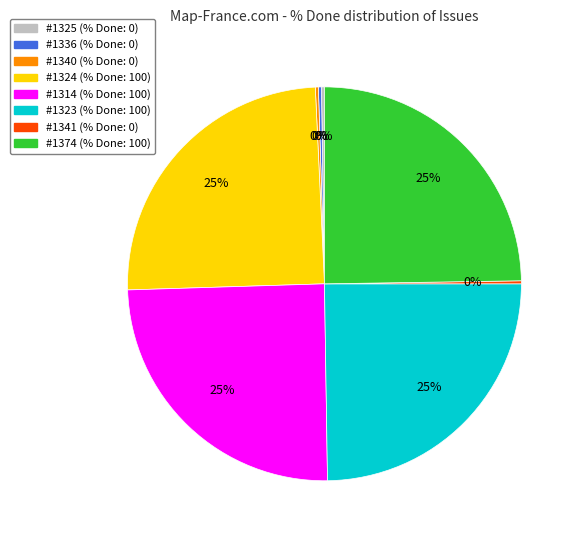

Is there any slice that represents more than half of the pie?

No